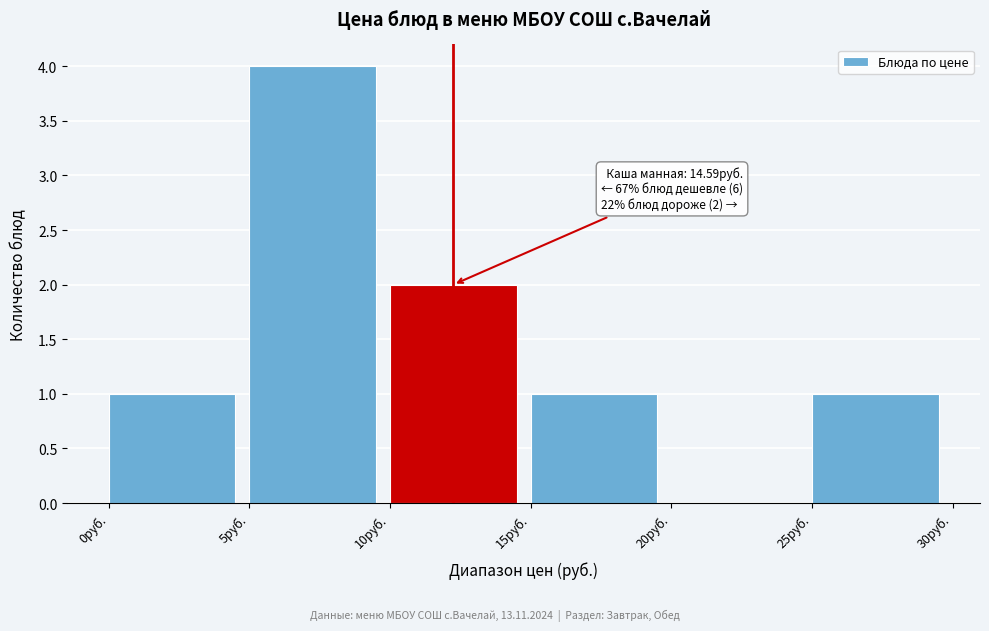

Which range on the x-axis has the tallest bar?

5 to 10